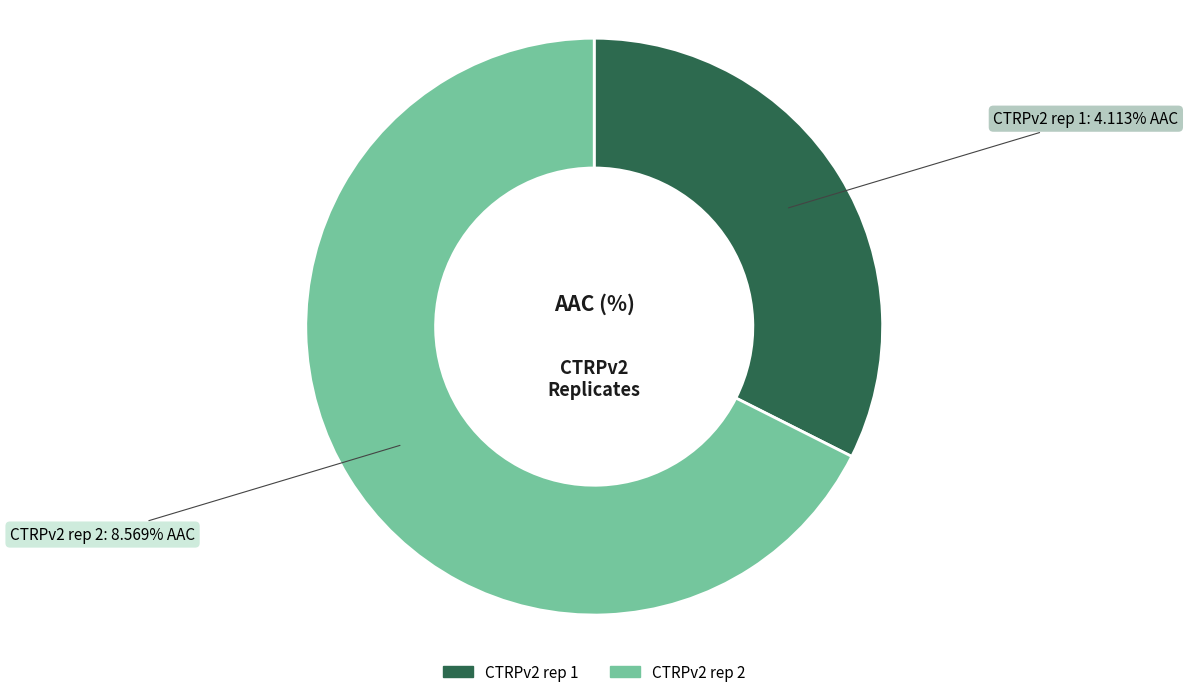

What is the smallest slice in the pie chart?

CTRPv2 rep 1